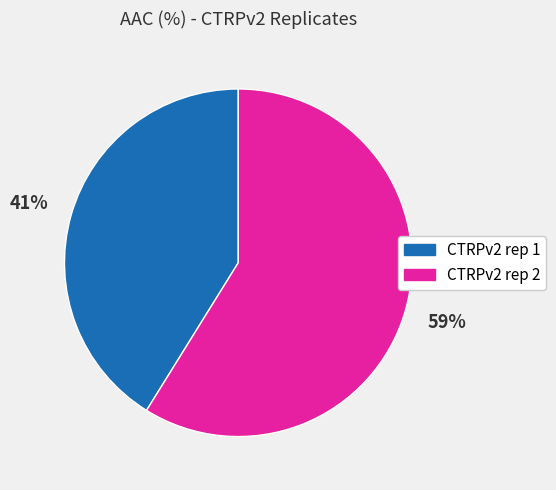

What is the ratio of the value at CTRPv2 rep 1 to the value at CTRPv2 rep 2?

0.7